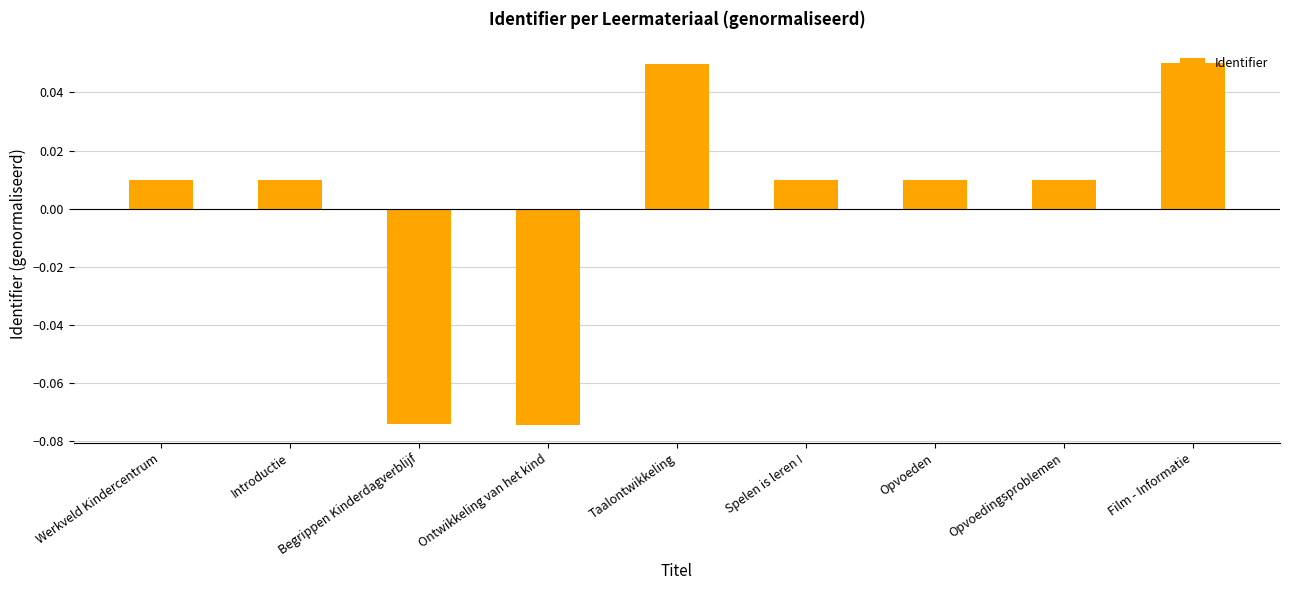

At which label does the data first exceed 0?

Werkveld Kindercentrum